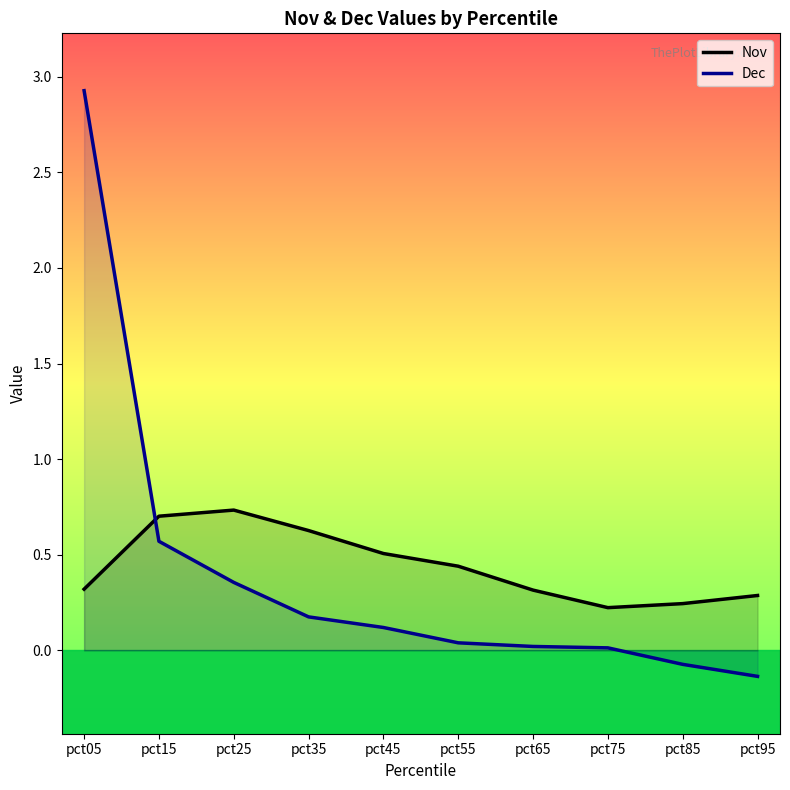

At pct45, list the series in order from largest to smallest.

Nov, Dec